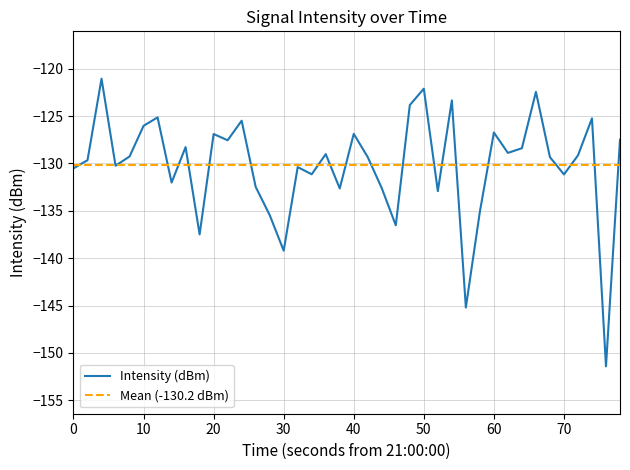

What is the difference between the maximum and second lowest values?

24.1